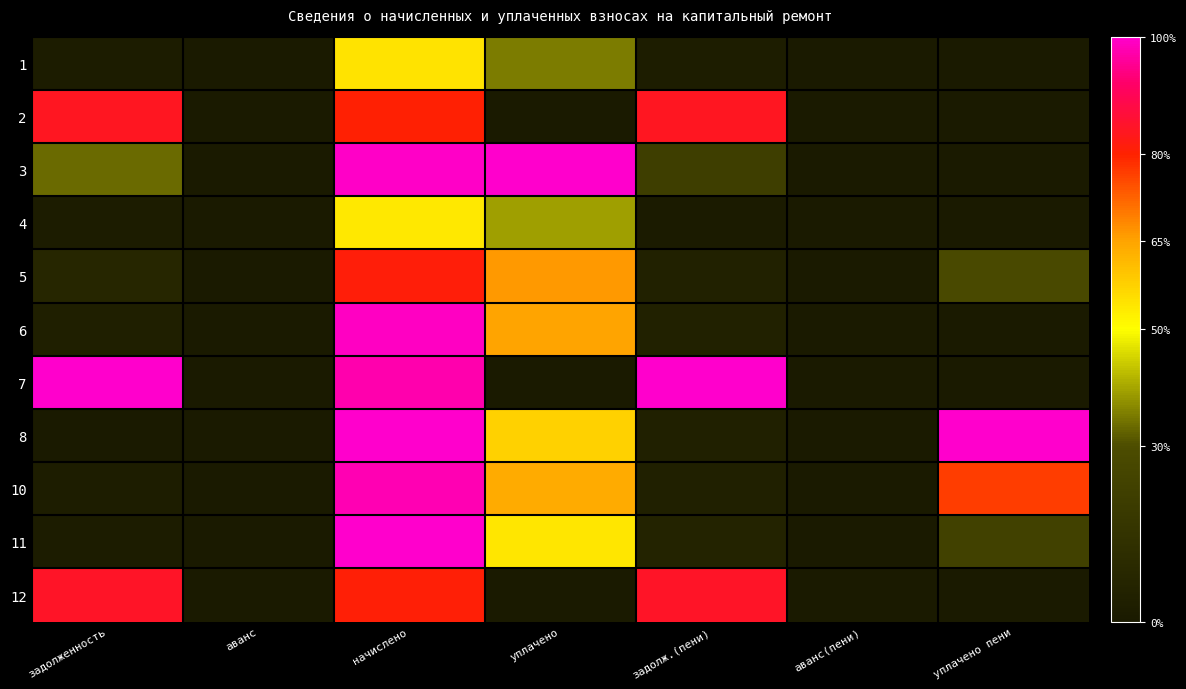

Which label corresponds to the largest value in the chart?

уплачено